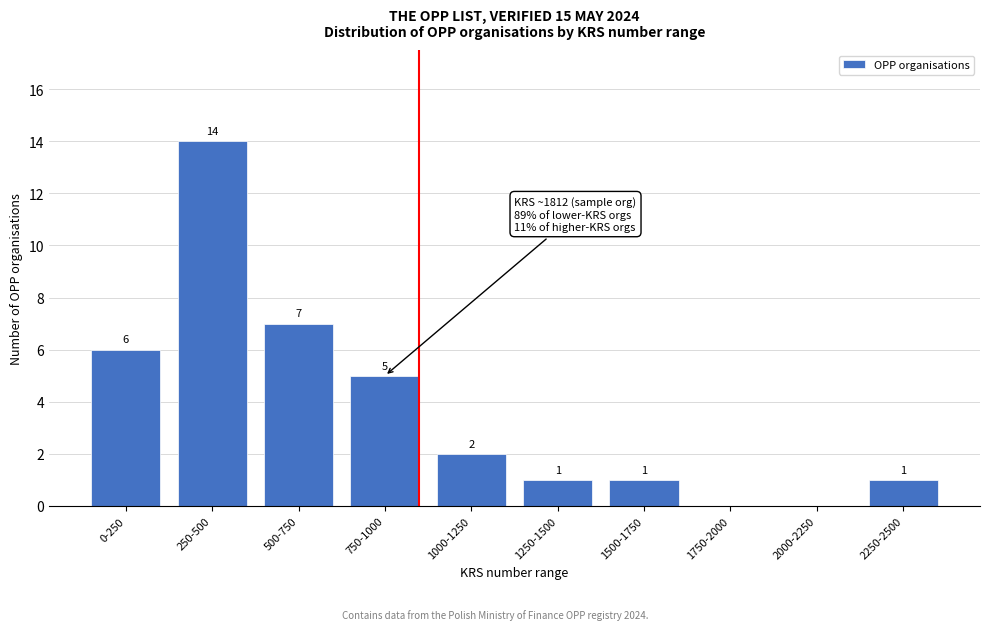

Reading left to right, extract all data points from this chart.

0-250=6	250-500=14	500-750=7	750-1000=5	1000-1250=2	1250-1500=1	1500-1750=1	1750-2000=0	2000-2250=0	2250-2500=1